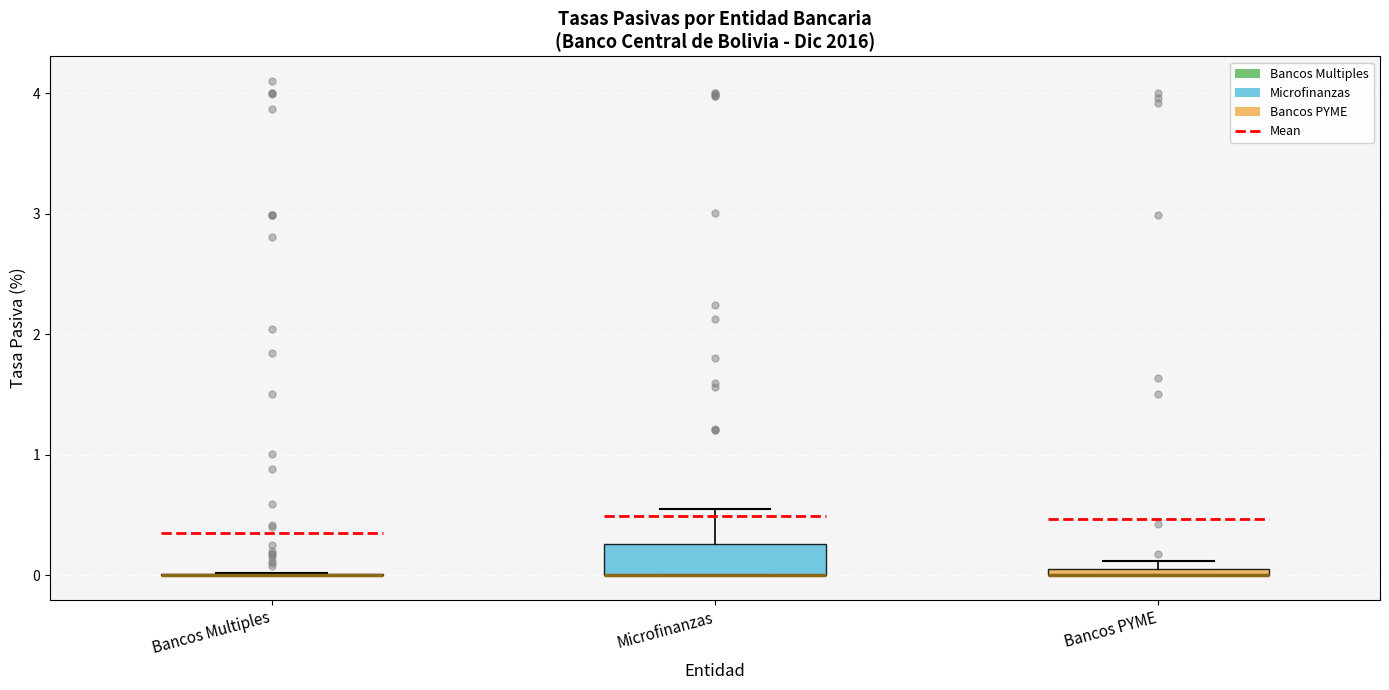

Which box is the tallest, from its lower edge to its upper edge?

Microfinanzas